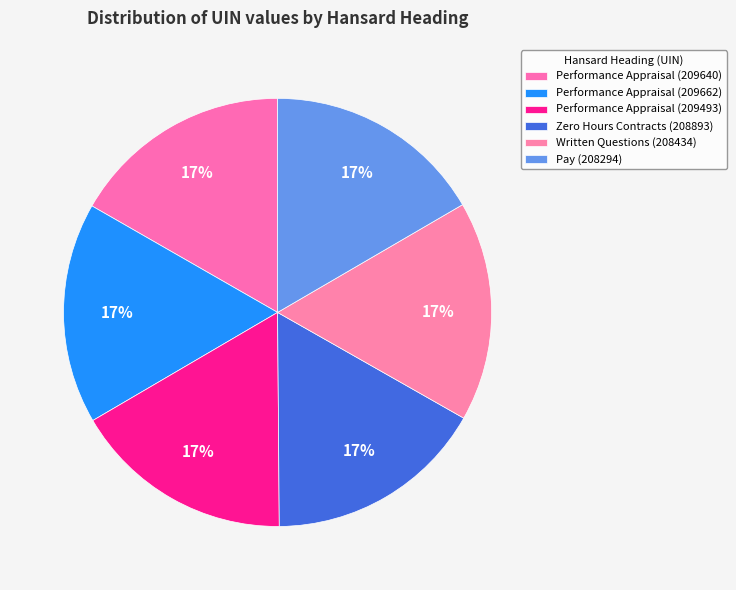

To the nearest percent, what portion does Pay (208294) represent?

17%